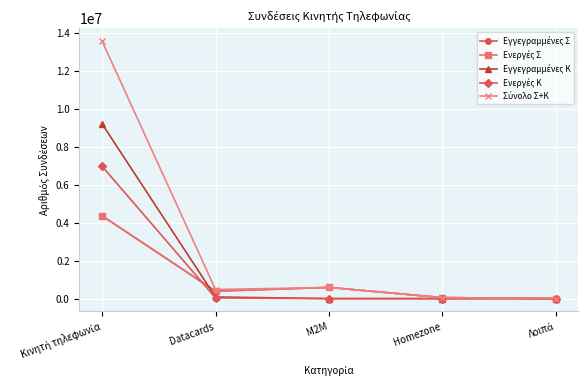

What position from the left is Λοιπά?

5